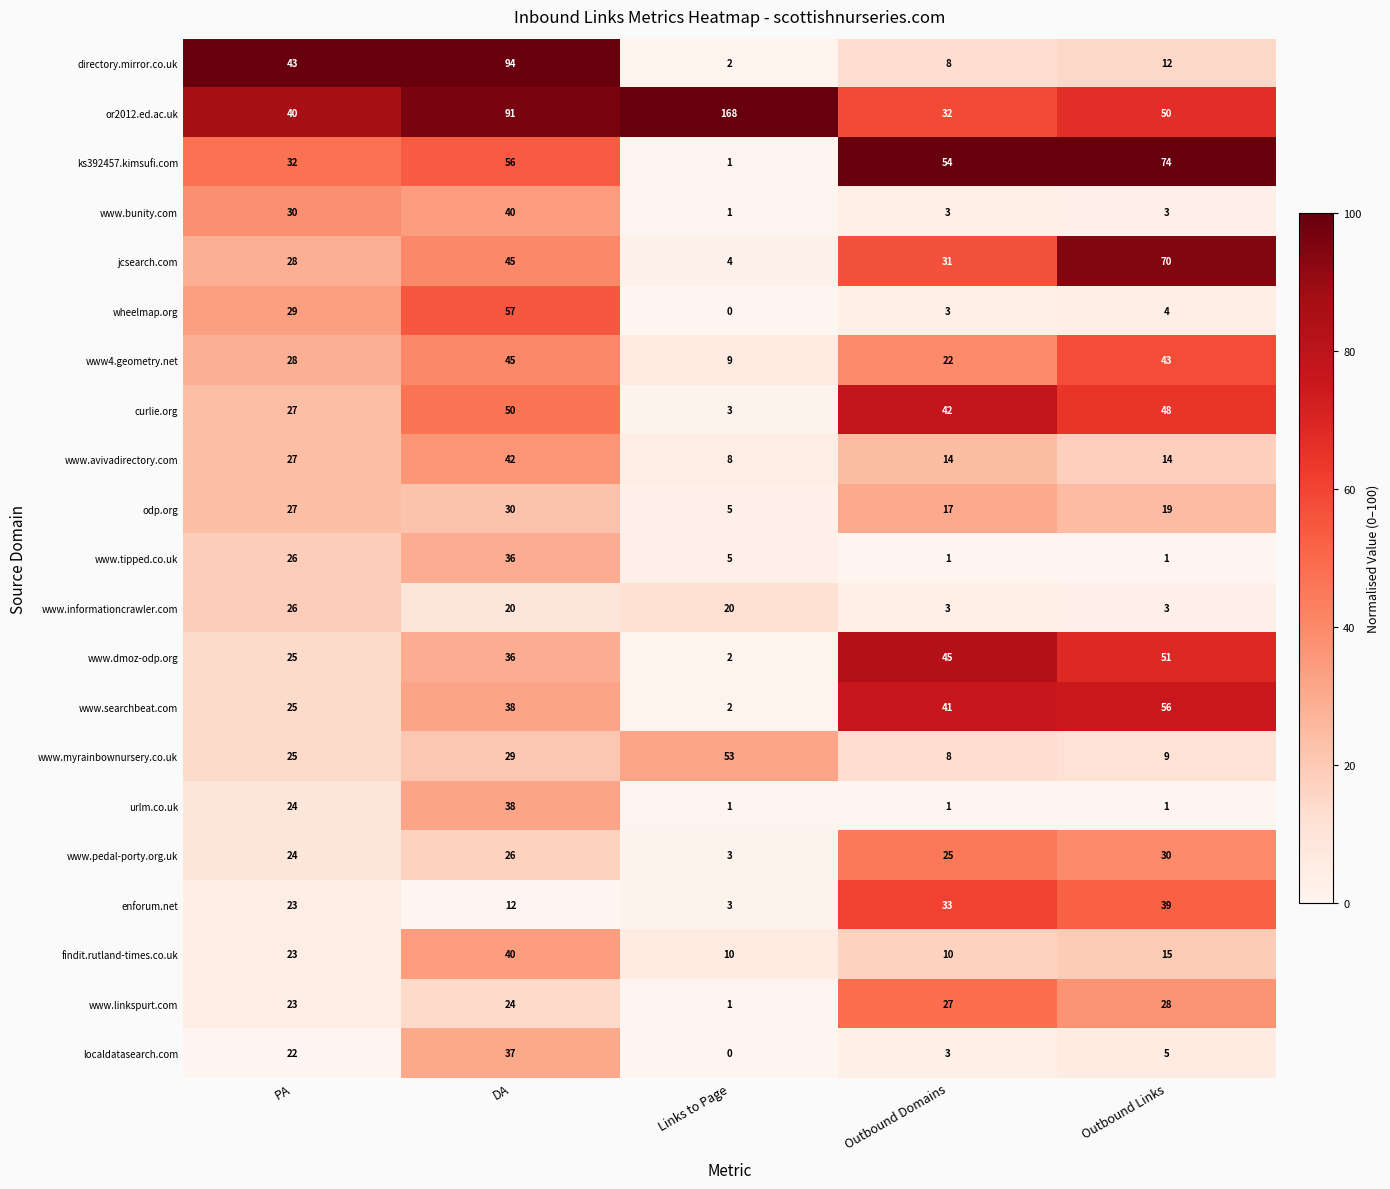

Which series has the largest range (max minus min)?

or2012.ed.ac.uk